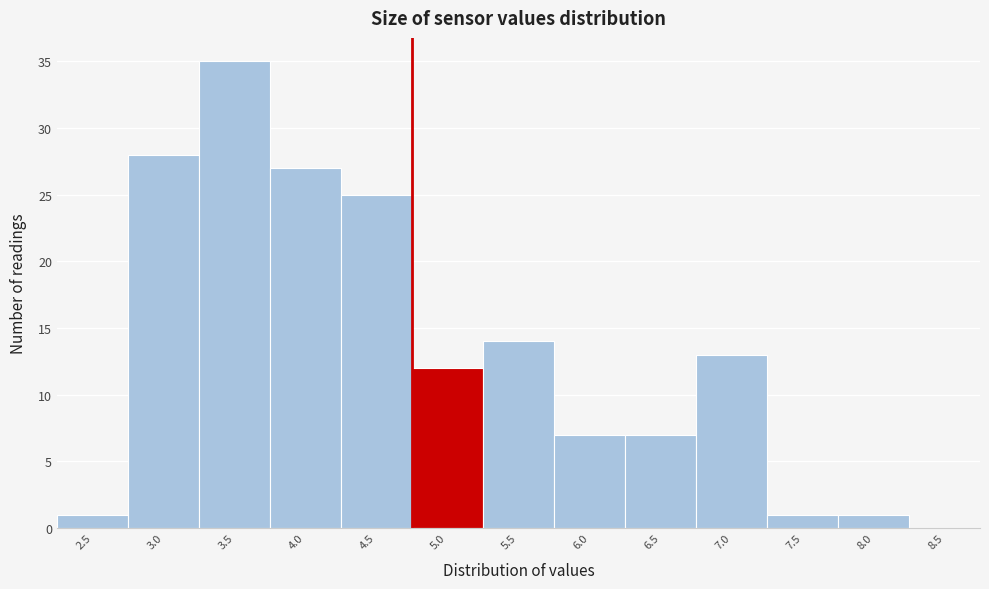

Reading left to right, extract all data points from this chart.

2.5=1	3.0=28	3.5=35	4.0=27	4.5=25	5.0=12	5.5=14	6.0=7	6.5=7	7.0=13	7.5=1	8.0=1	8.5=0